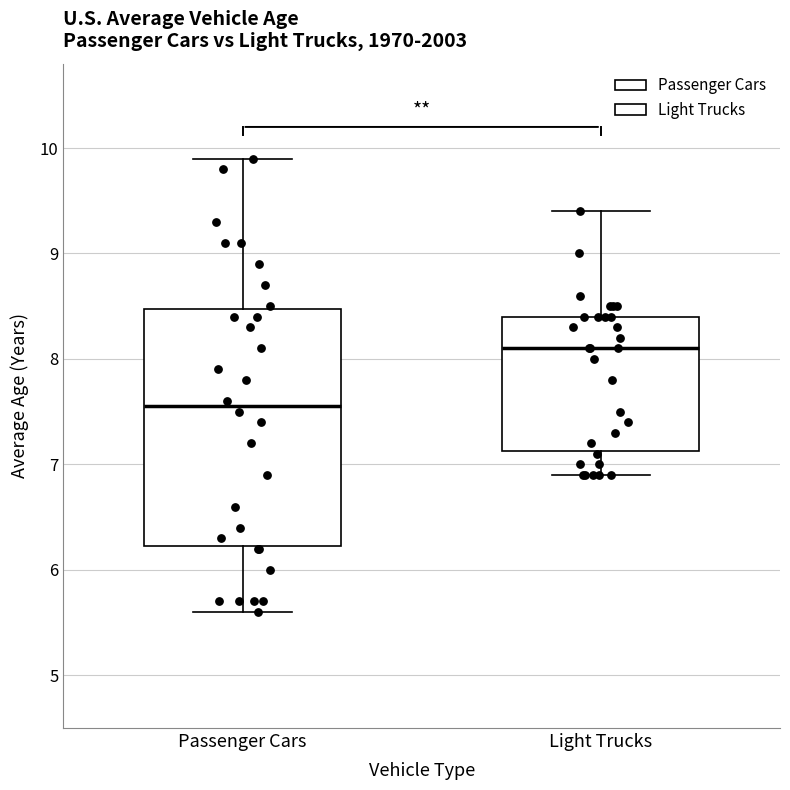

Reading left to right, transcribe this box plot: for each box, give where its median line is, the range the box spans, and where its two whiskers end, as read against the y-axis. The values are not printed on the chart, so give them approximately, as read against the axis.

Passenger Cars: median 7.6, box 6.2 to 8.5, whiskers 5.6 to 9.9
Light Trucks: median 8.1, box 7.1 to 8.4, whiskers 6.9 to 9.4